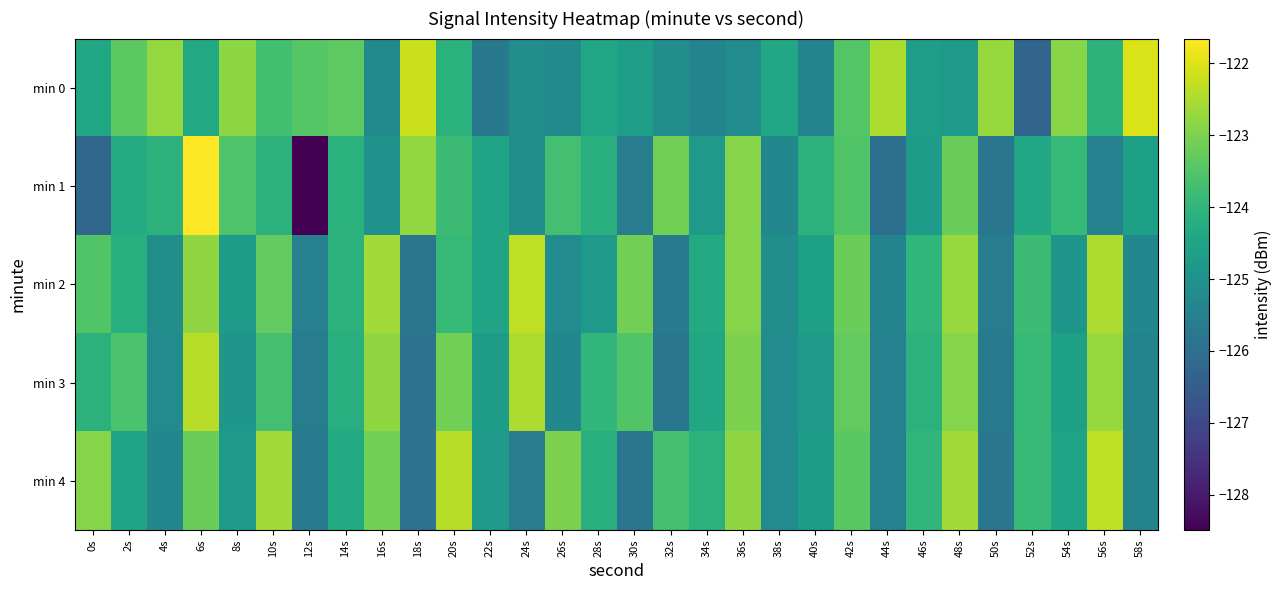

Which category has the lowest value across all series?

12s